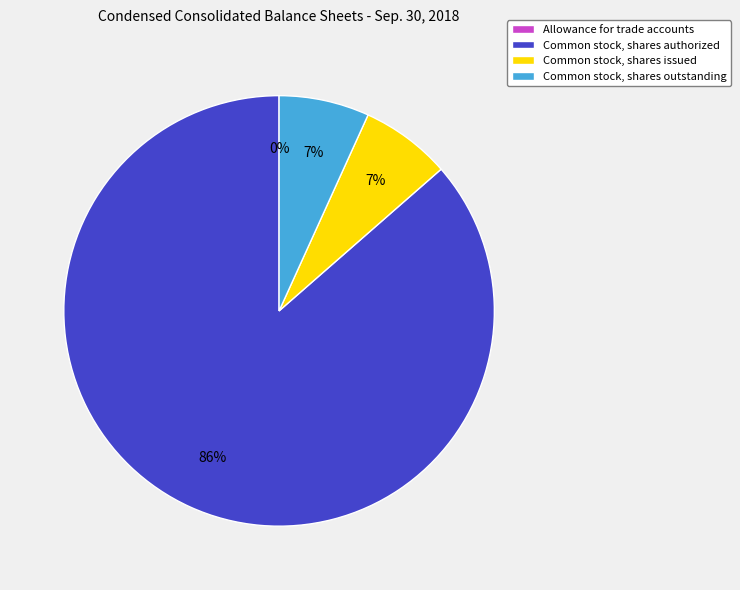

To the nearest percent, what is the combined percentage of Common stock, shares authorized and Common stock, shares outstanding?

93%